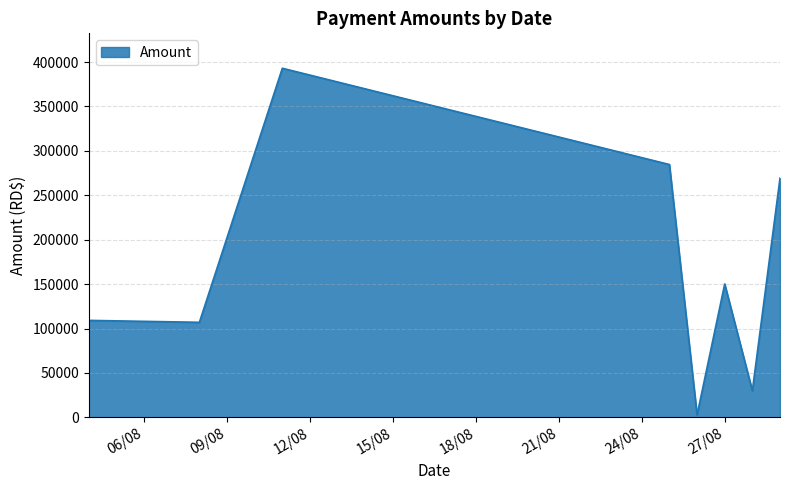

What is the greatest value displayed?

392991.7